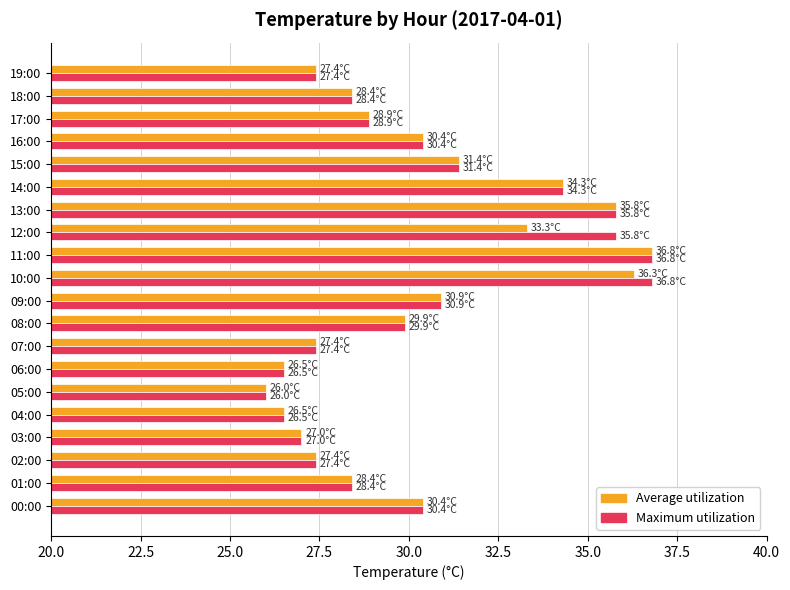

The Maximum utilization series shows 14.0 at 09:00. True or false?

False